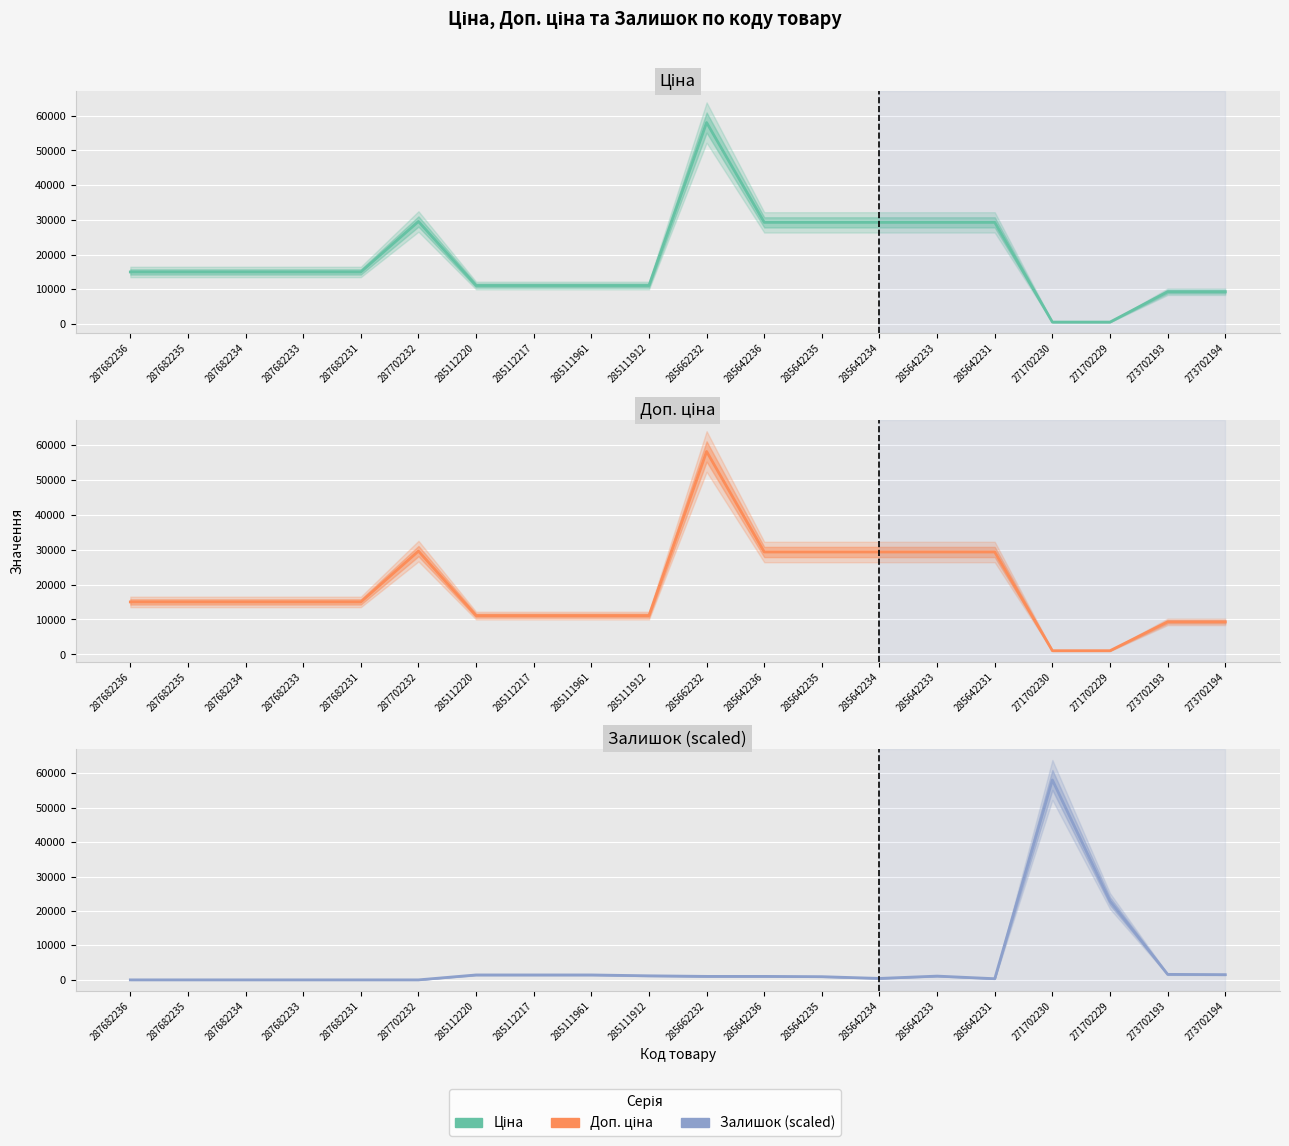

What is the sum of all Доп. ціна values?

374402.4